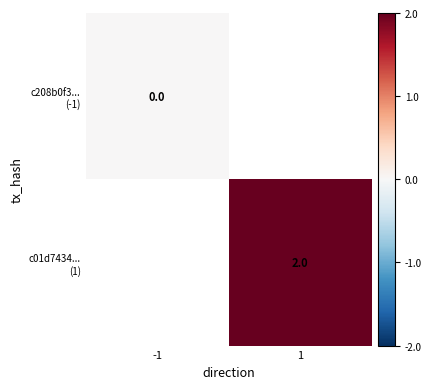

Count the number of data series in this chart.

2